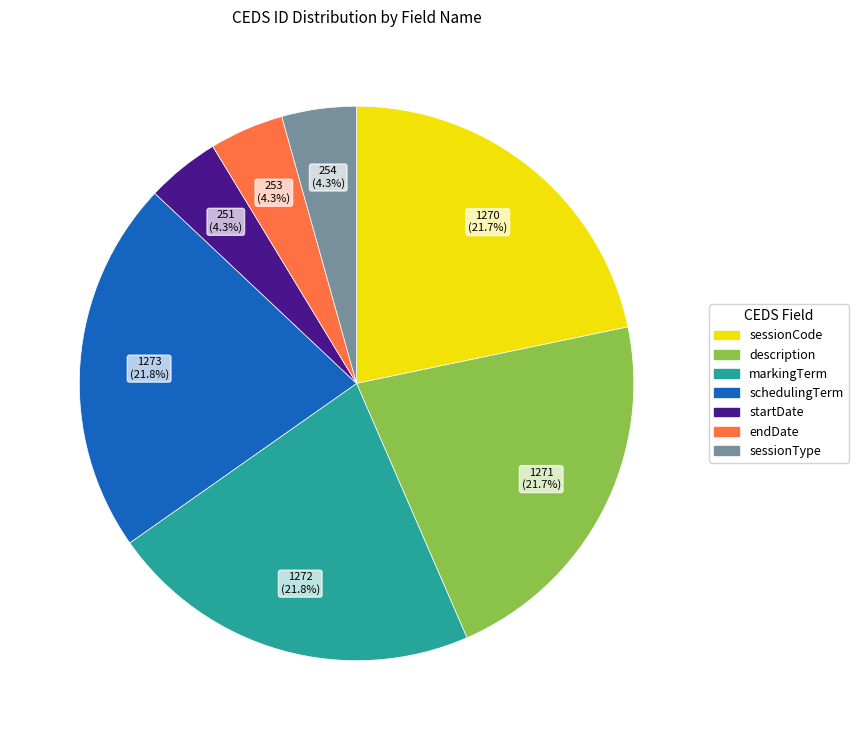

What percentage is the markingTerm slice, to the nearest percent?

22%